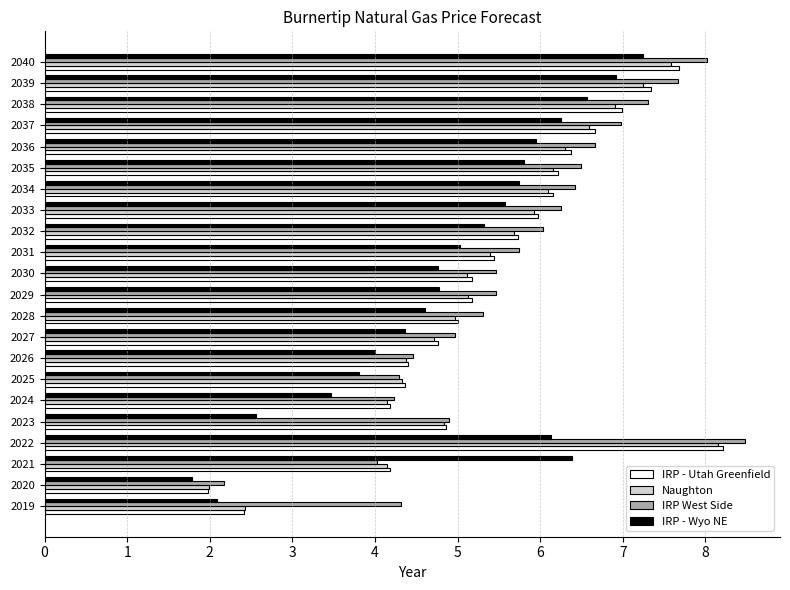

Between 2024 and 2027, which series saw the biggest shift?

IRP - Wyo NE